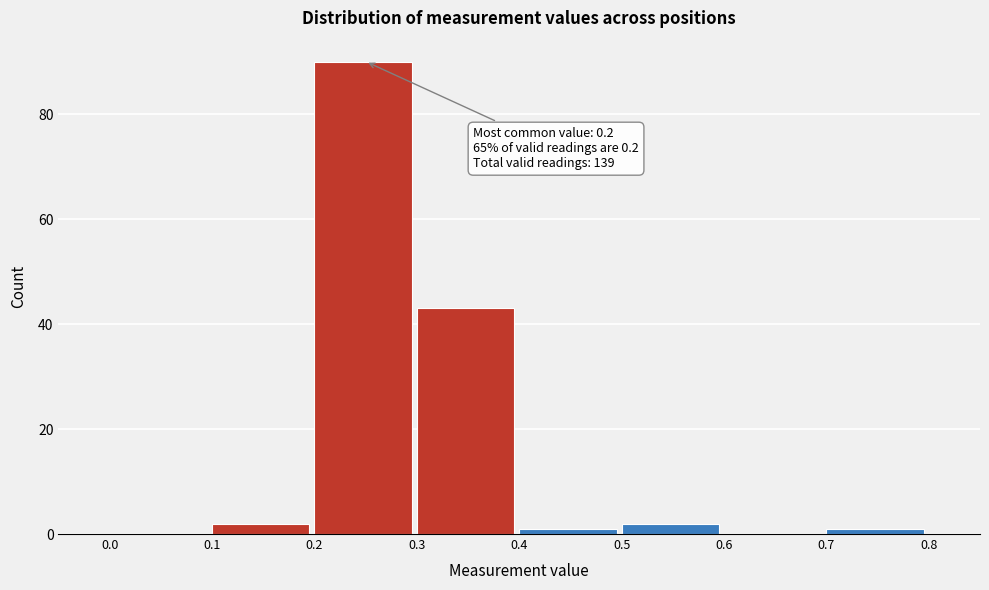

Which range on the x-axis has the tallest bar?

0.2 to 0.3